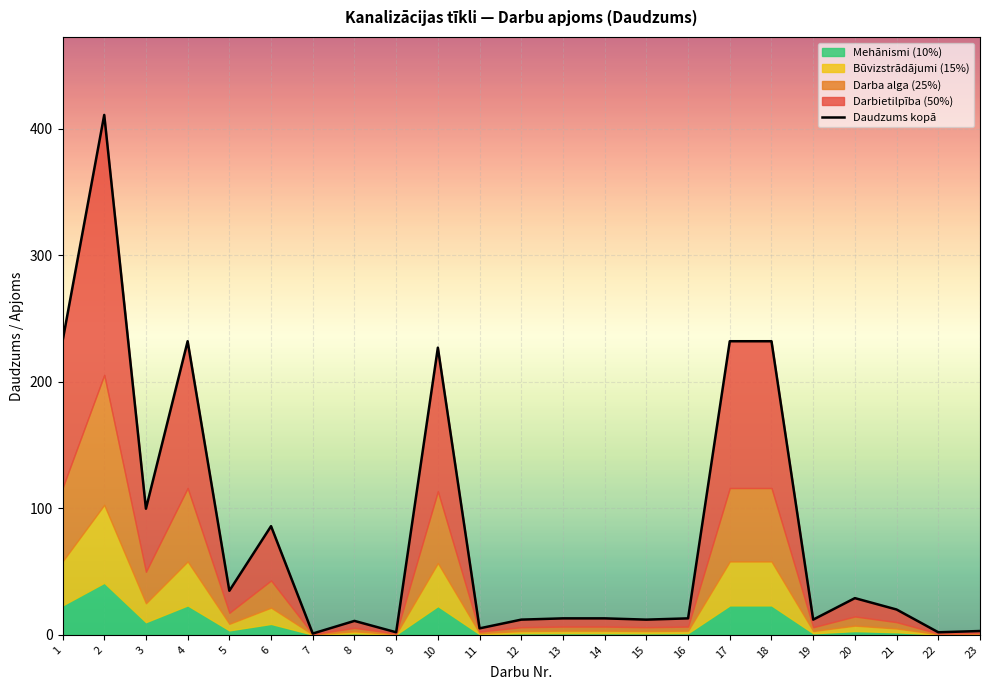

What is the average value?

84.1